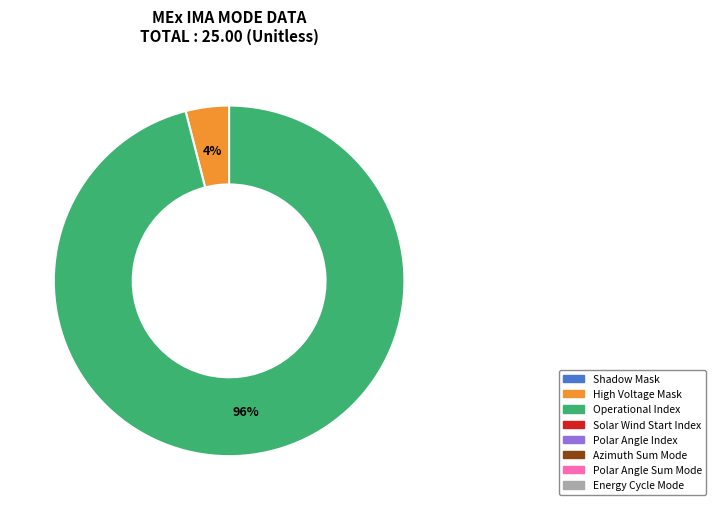

Is there any slice that represents more than half of the pie?

Yes